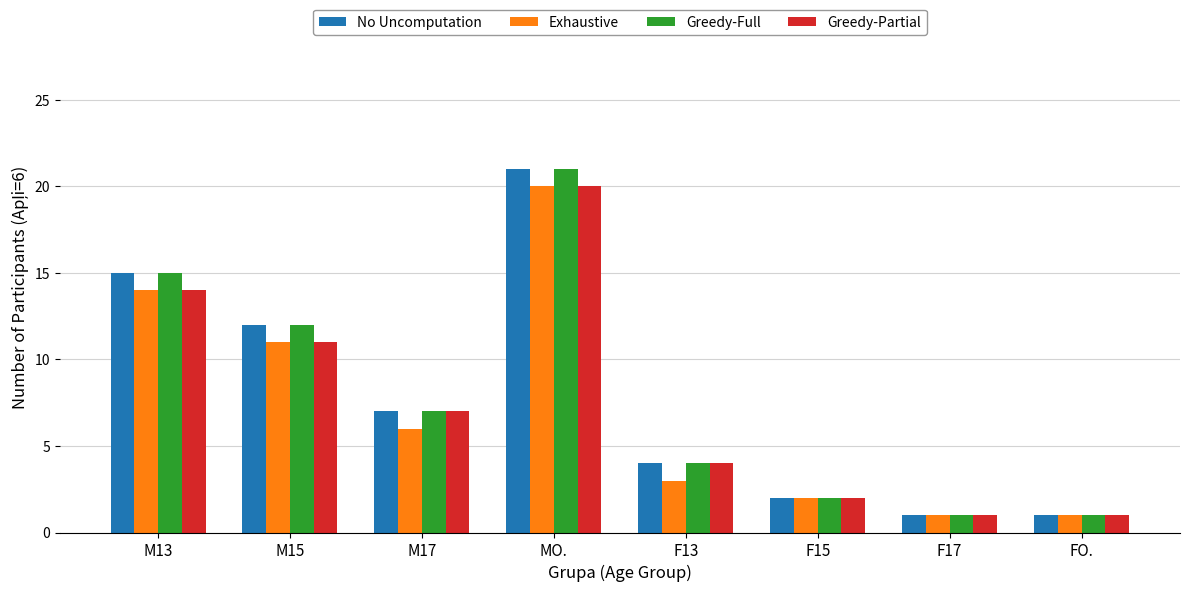

What is the sum of the No Uncomputation values at M17 and M15?

19